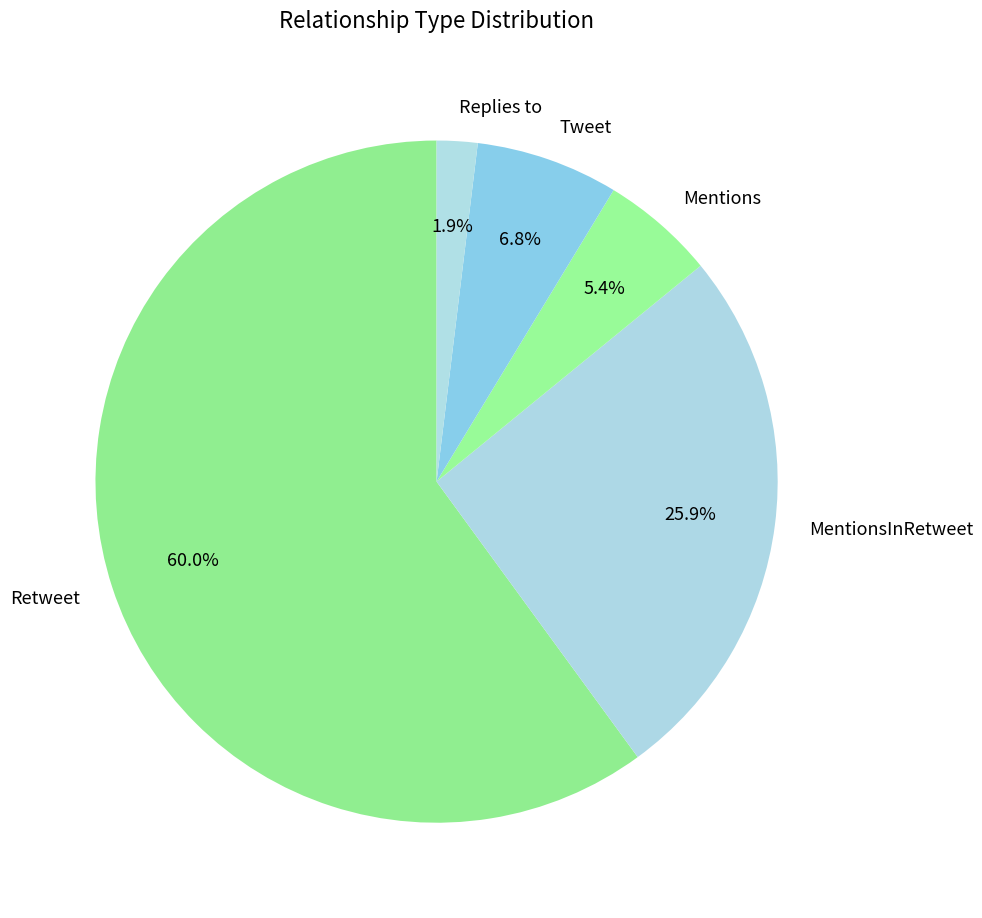

To the nearest percent, what portion does Retweet represent?

60%